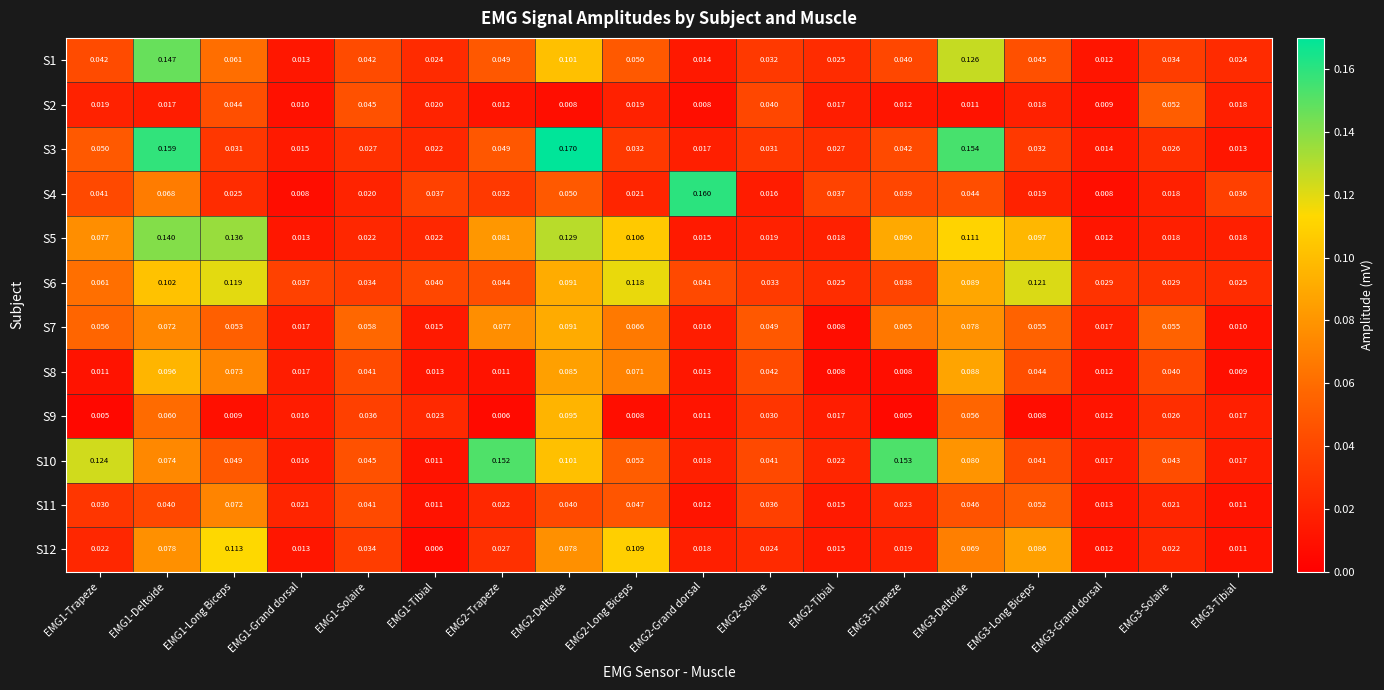

Which series has the widest spread of values?

S3